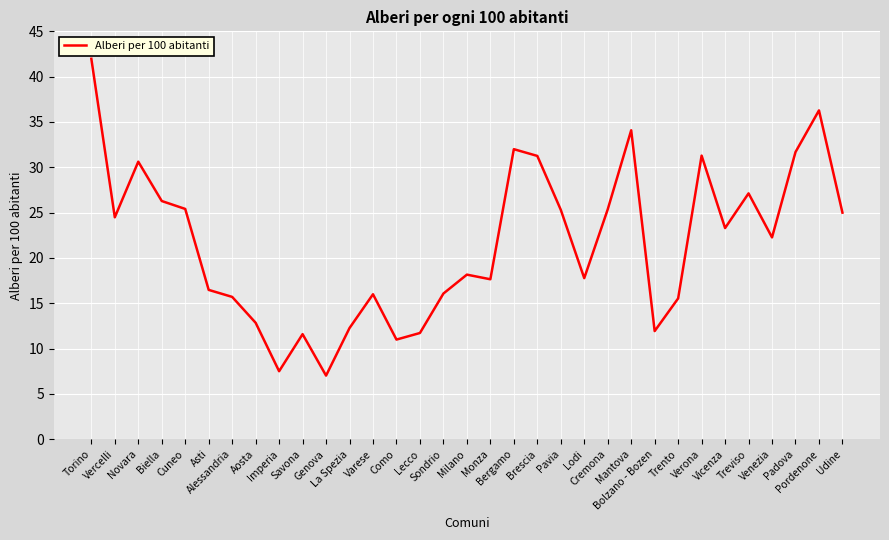

Approximately how many times larger is the value at Brescia compared to Pavia?

1.2